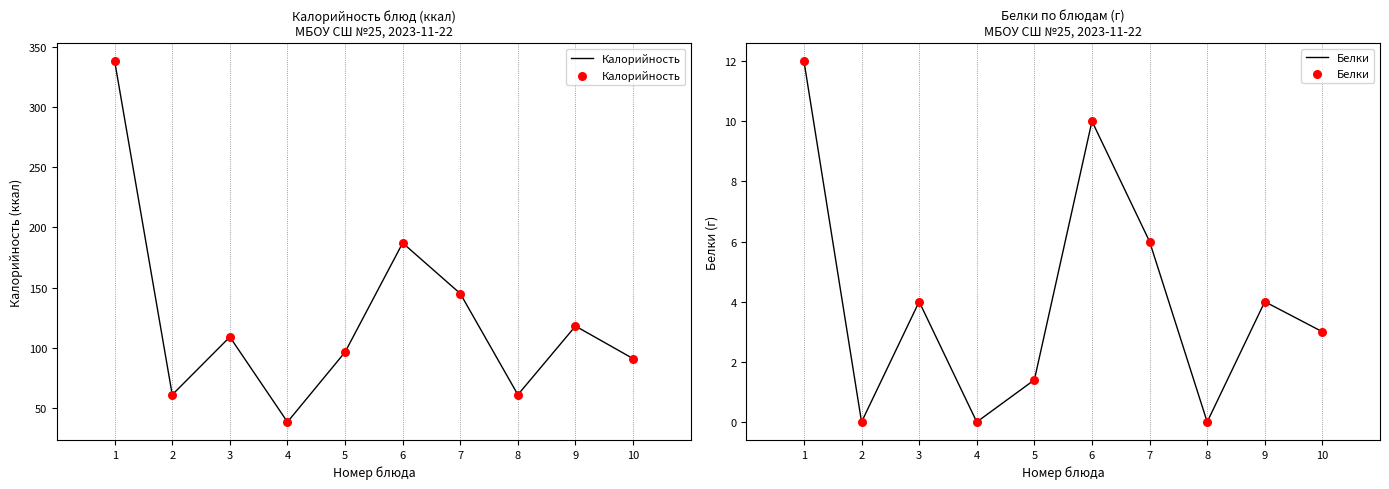

Which series has the largest total across all categories?

Калорийность